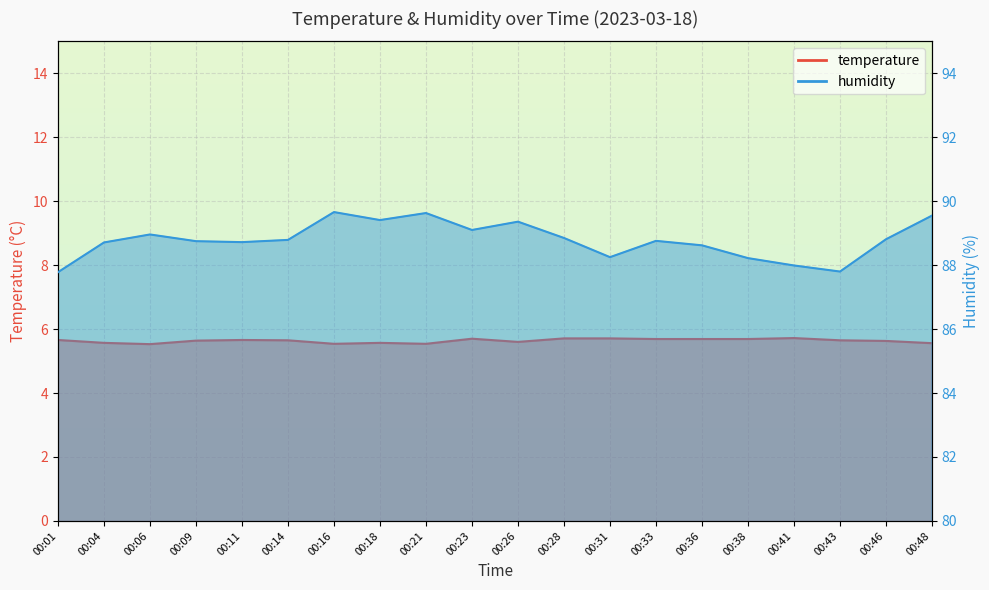

True or false: temperature has a value of 2.0 at 00:48.

False